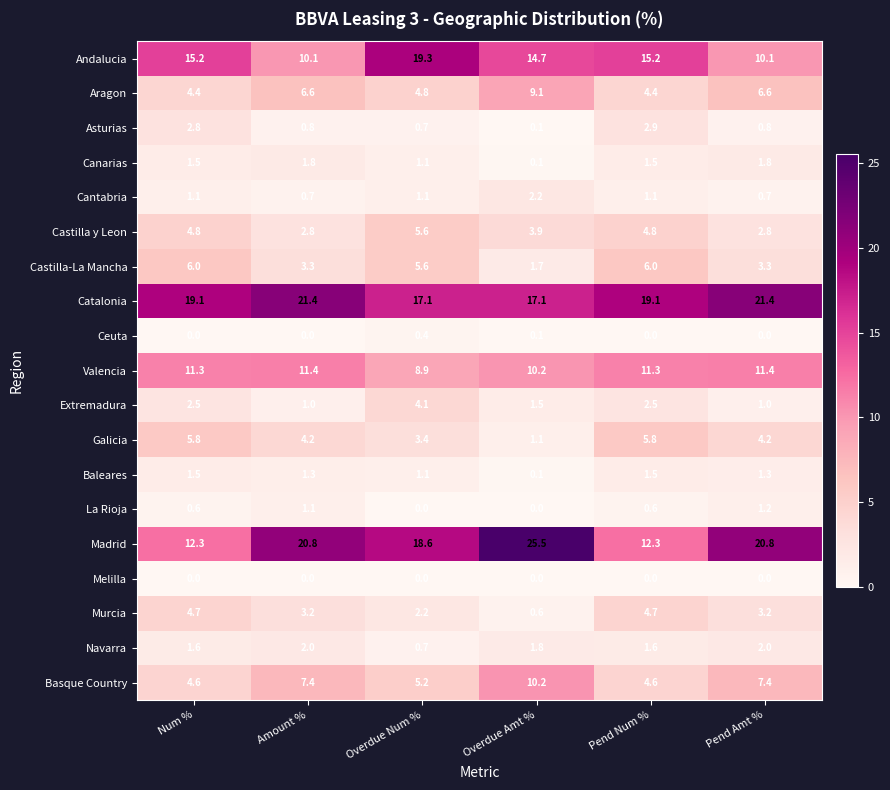

Count the Ceuta values in the range 0 to 1.

6